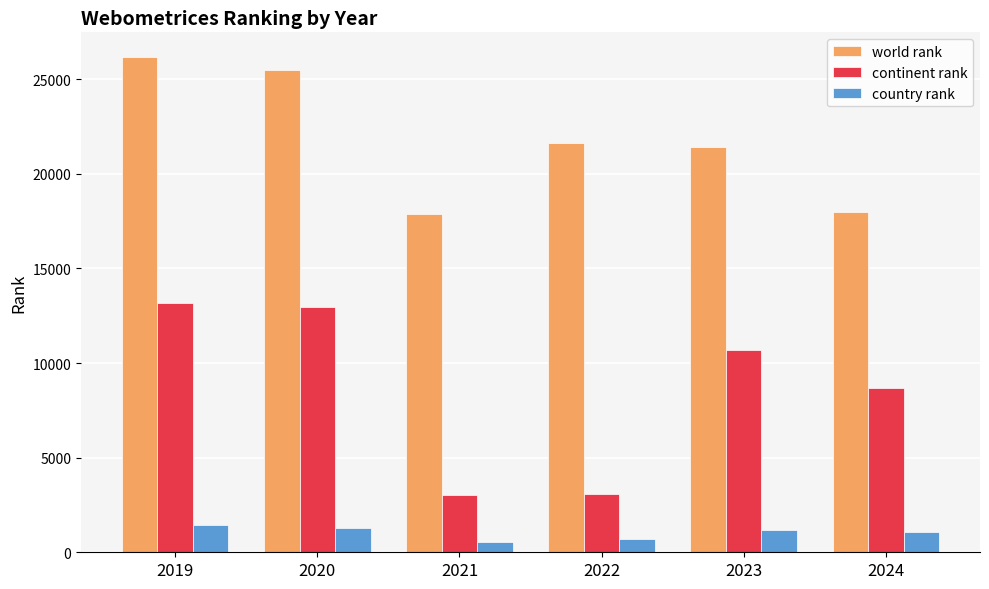

Read the country rank value at 2022, to the nearest 50.

750